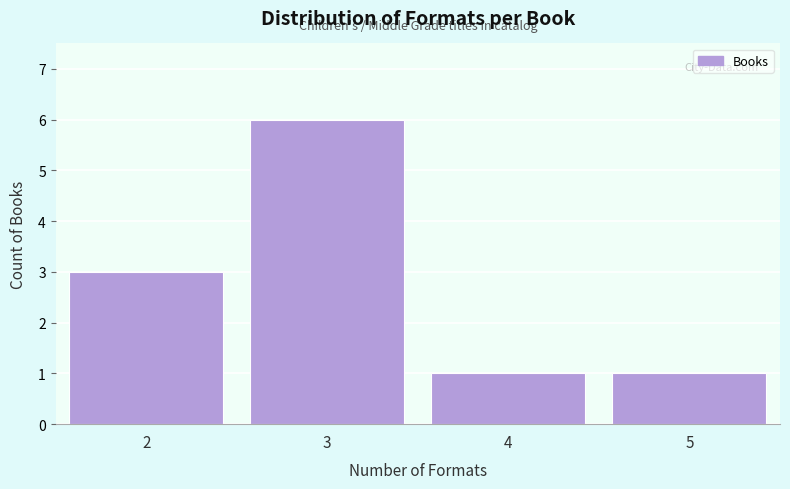

Reading left to right, list every bar in this chart as the range it spans on the x-axis followed by its height. The values are not printed on the chart, so give them approximately, as read against the axis.

1.5 to 2.5: 3
2.5 to 3.5: 6
3.5 to 4.5: 1
4.5 to 5.5: 1